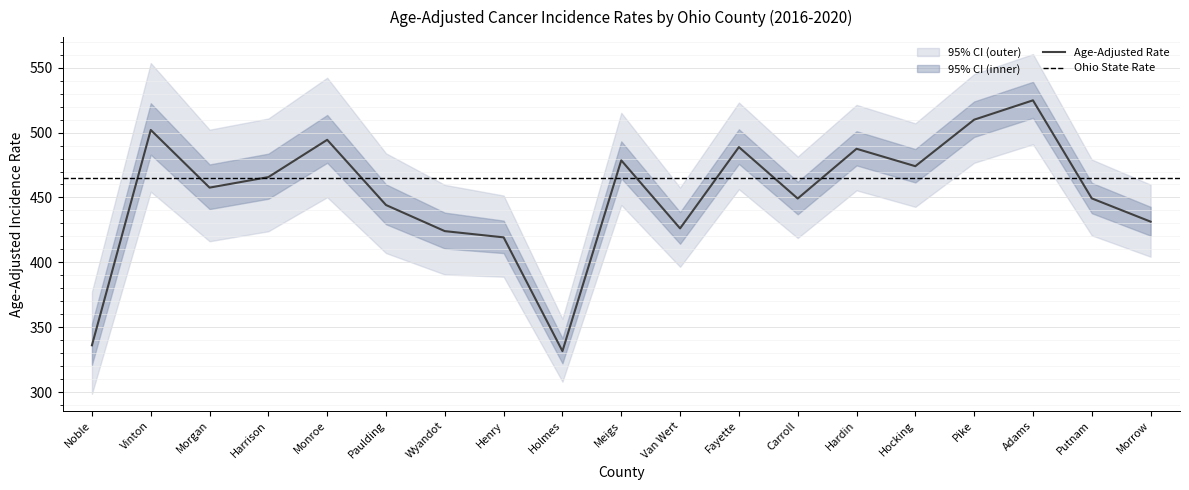

What is the label of the 5th point from the left?

Monroe